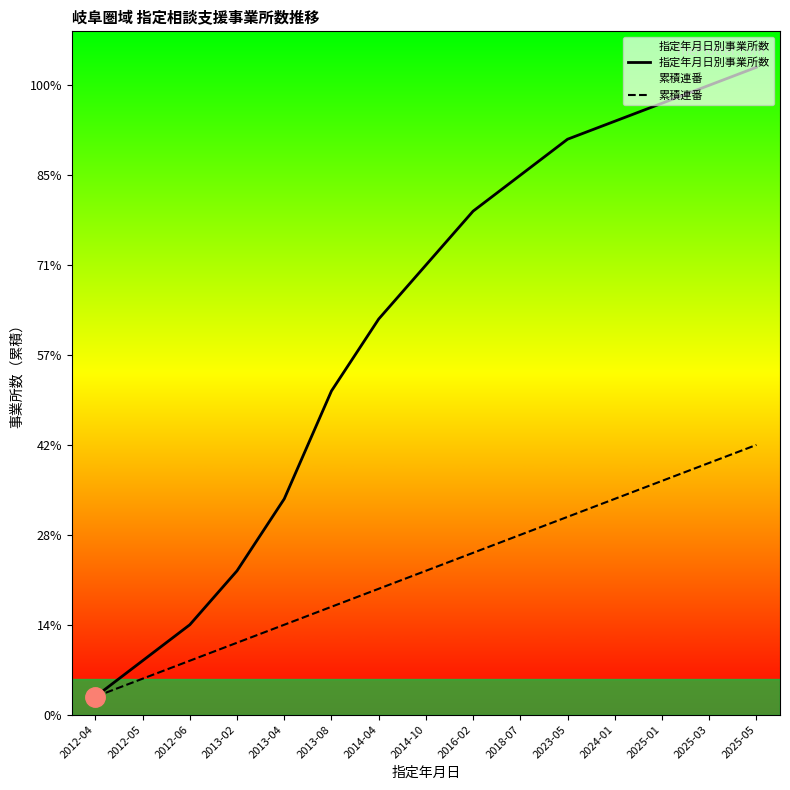

What is the difference between the 指定年月日別事業所数 values at 2018-07 and 2016-02?

2